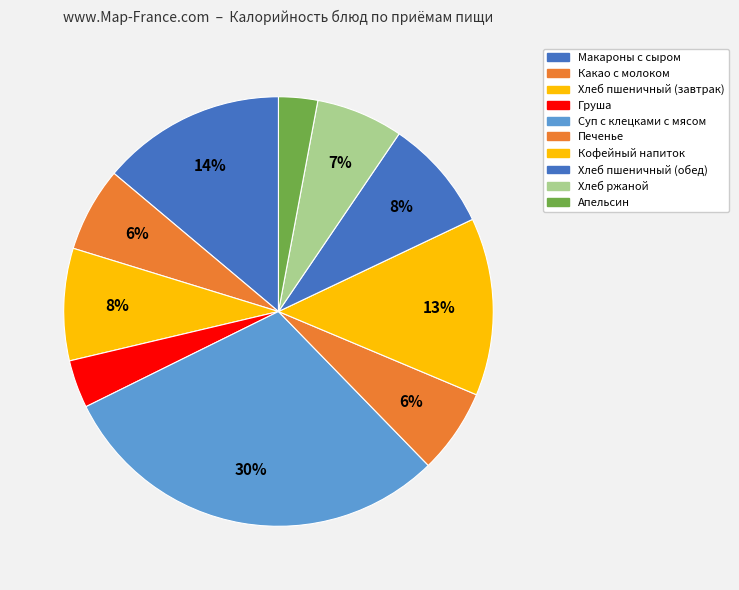

How many segments does this pie chart have?

10